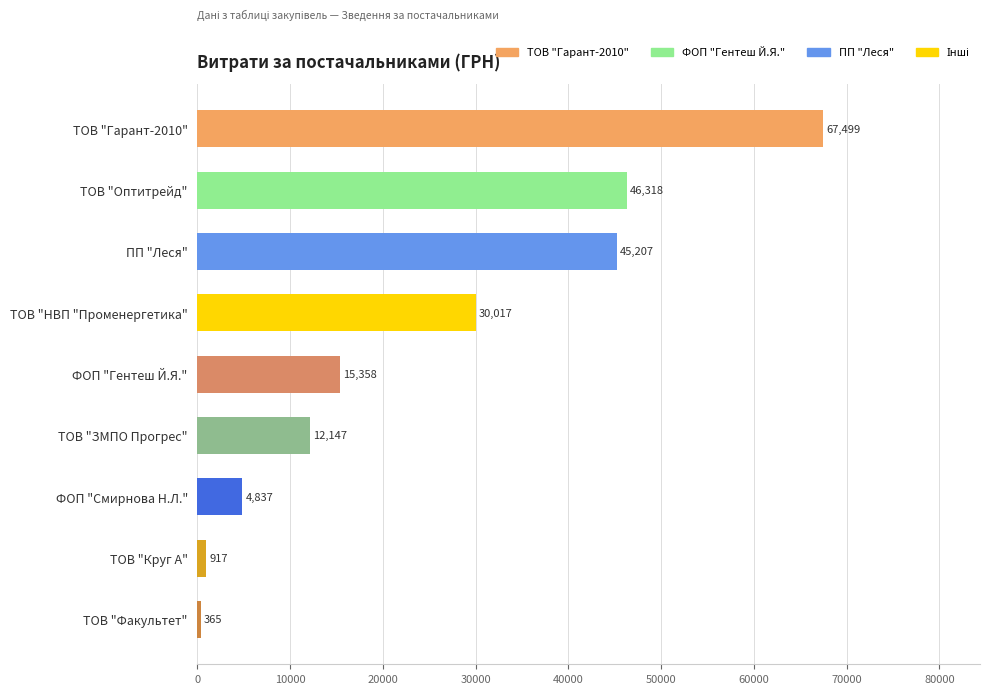

Rank the categories by value from highest to lowest.

ТОВ "Гарант-2010", ТОВ "Оптитрейд", ПП "Леся", ТОВ "НВП "Променергетика", ФОП "Гентеш Й.Я.", ТОВ "ЗМПО Прогрес", ФОП "Смирнова Н.Л.", ТОВ "Круг А", ТОВ "Факультет"